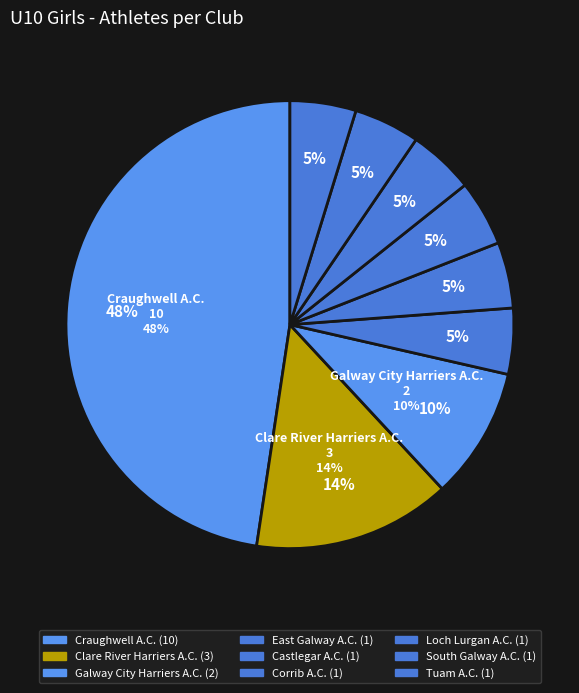

What is the largest slice in the pie chart?

Craughwell A.C.